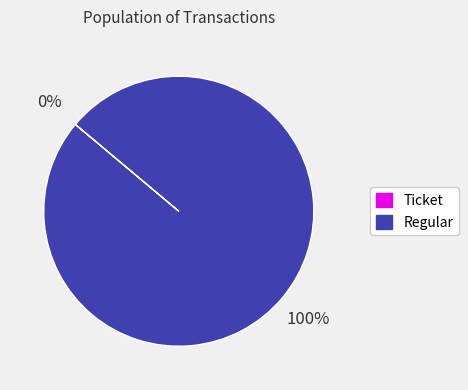

What is the largest slice in the pie chart?

Regular